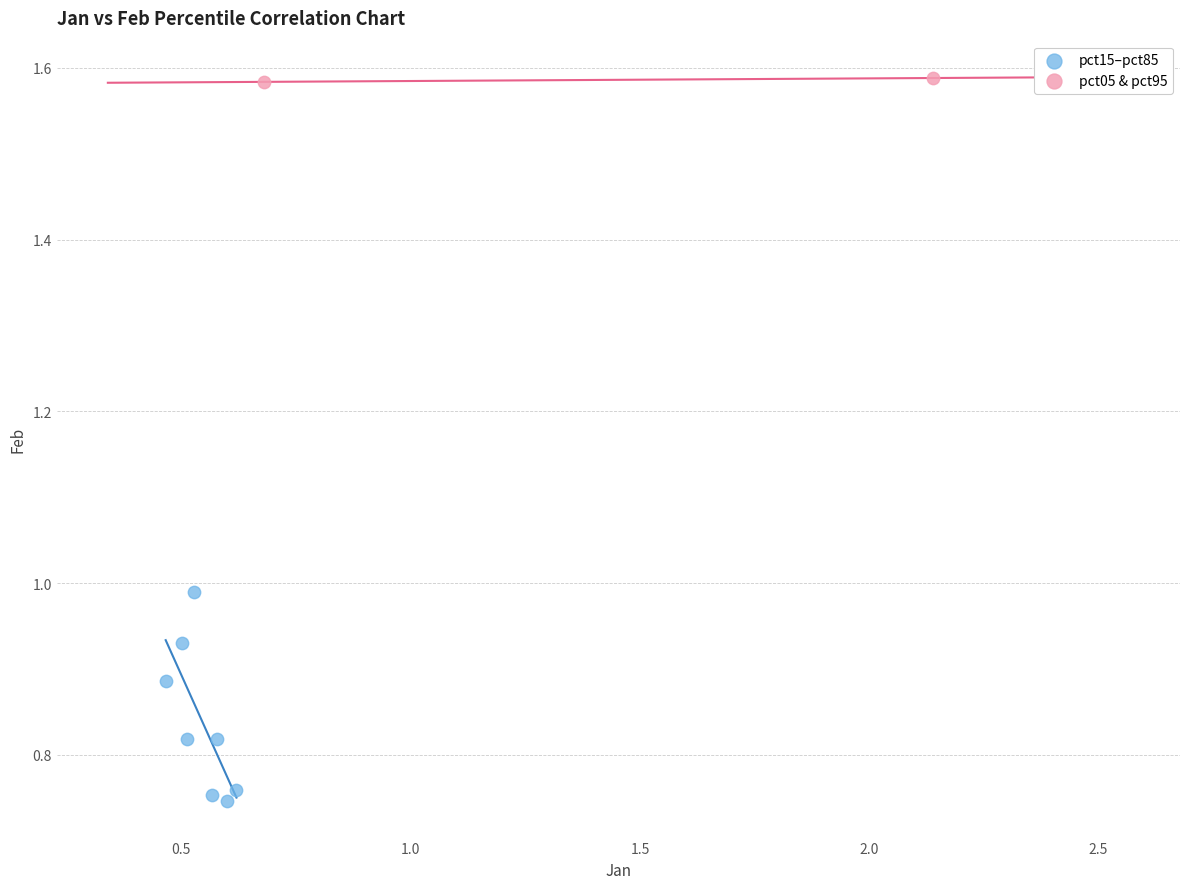

Which series contains the lowest Y value?

pct15–pct85